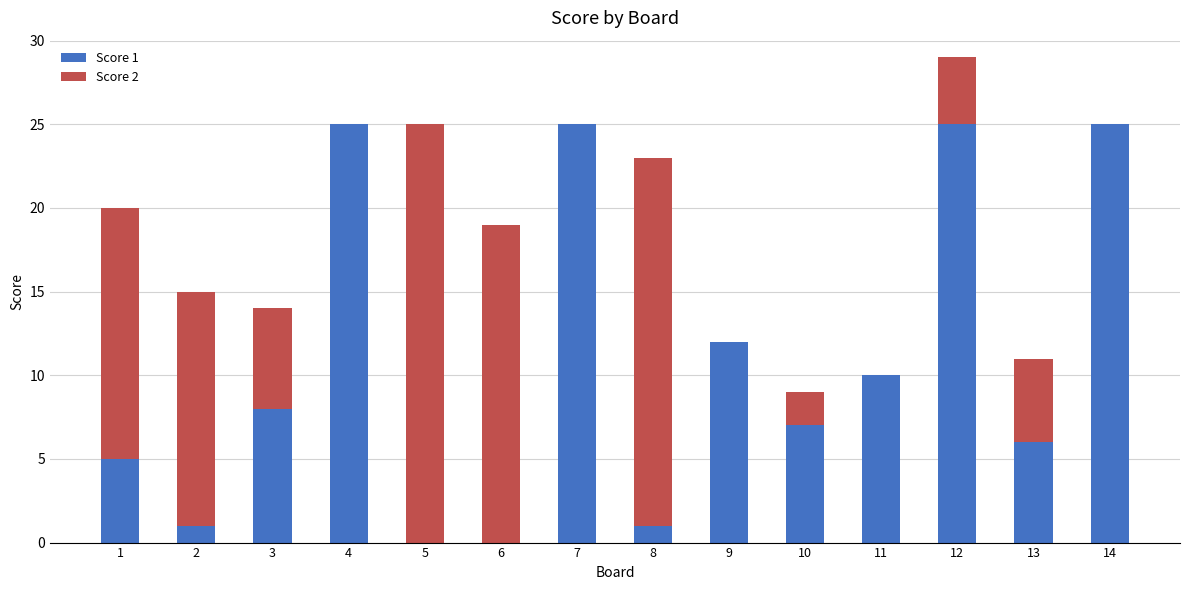

How many series are shown in this chart?

2